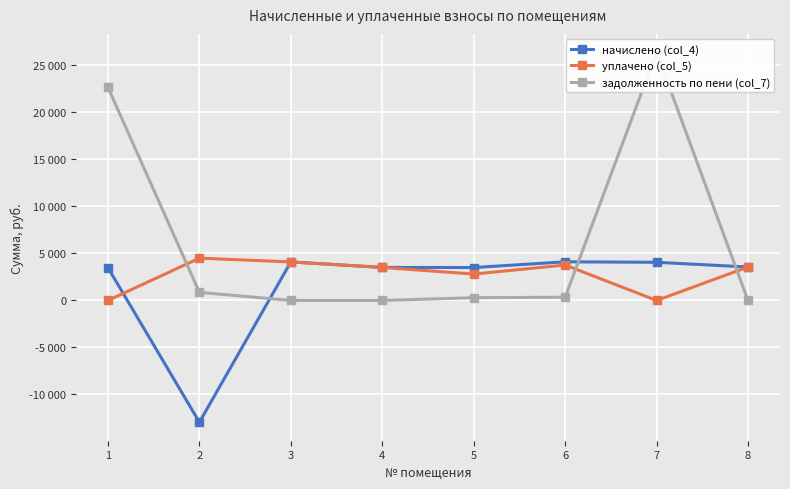

At which category does уплачено (col_5) reach its first local peak?

2